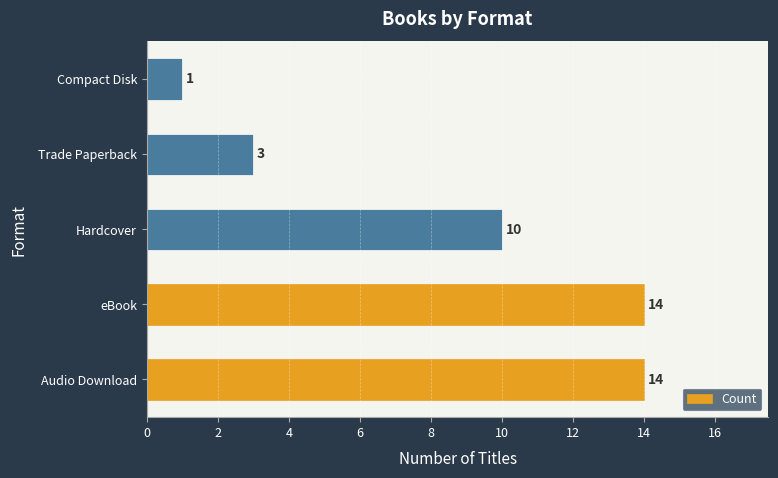

What is the difference between the maximum and minimum values?

13